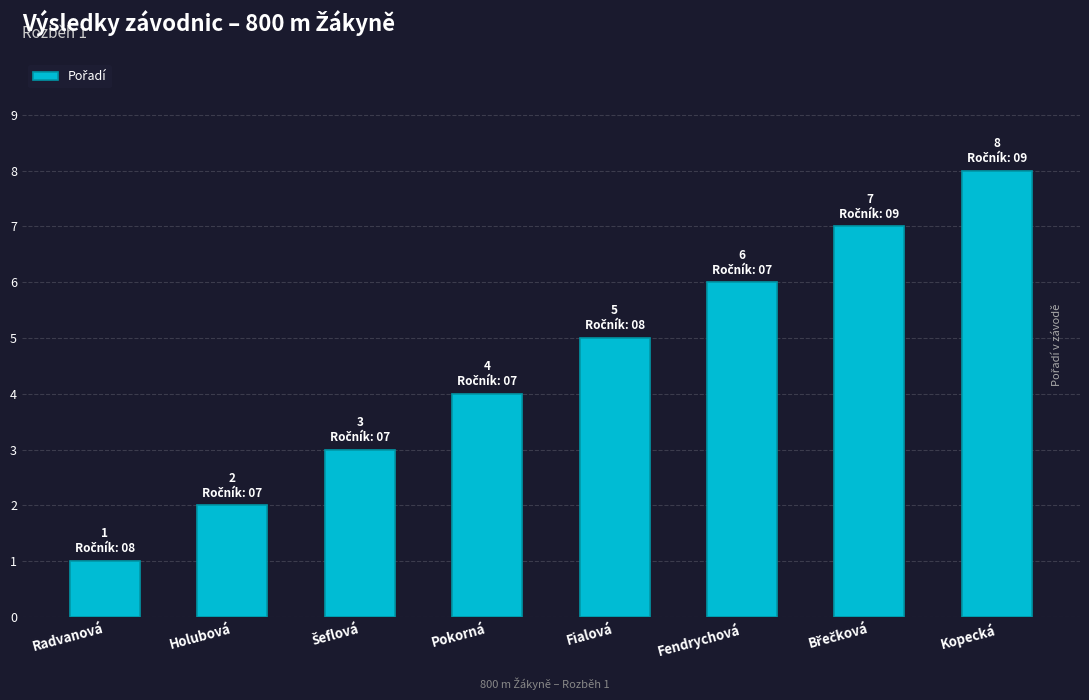

Approximately how many times larger is the value at Fialová compared to Kopecká?

0.6